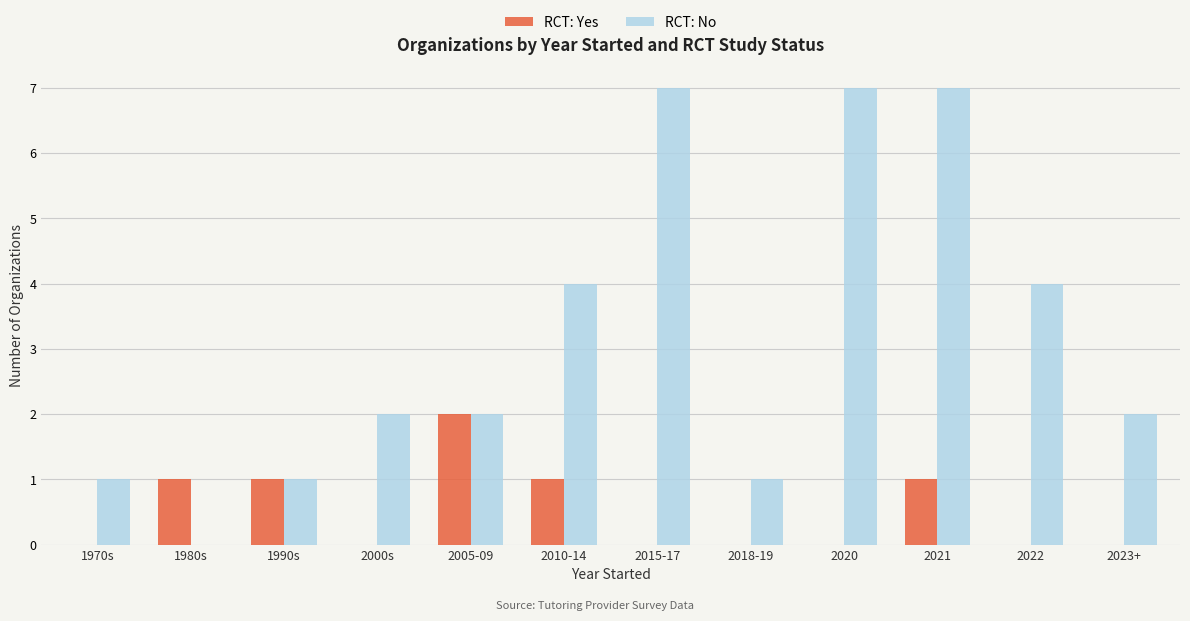

What is the highest value of the RCT: No series?

7